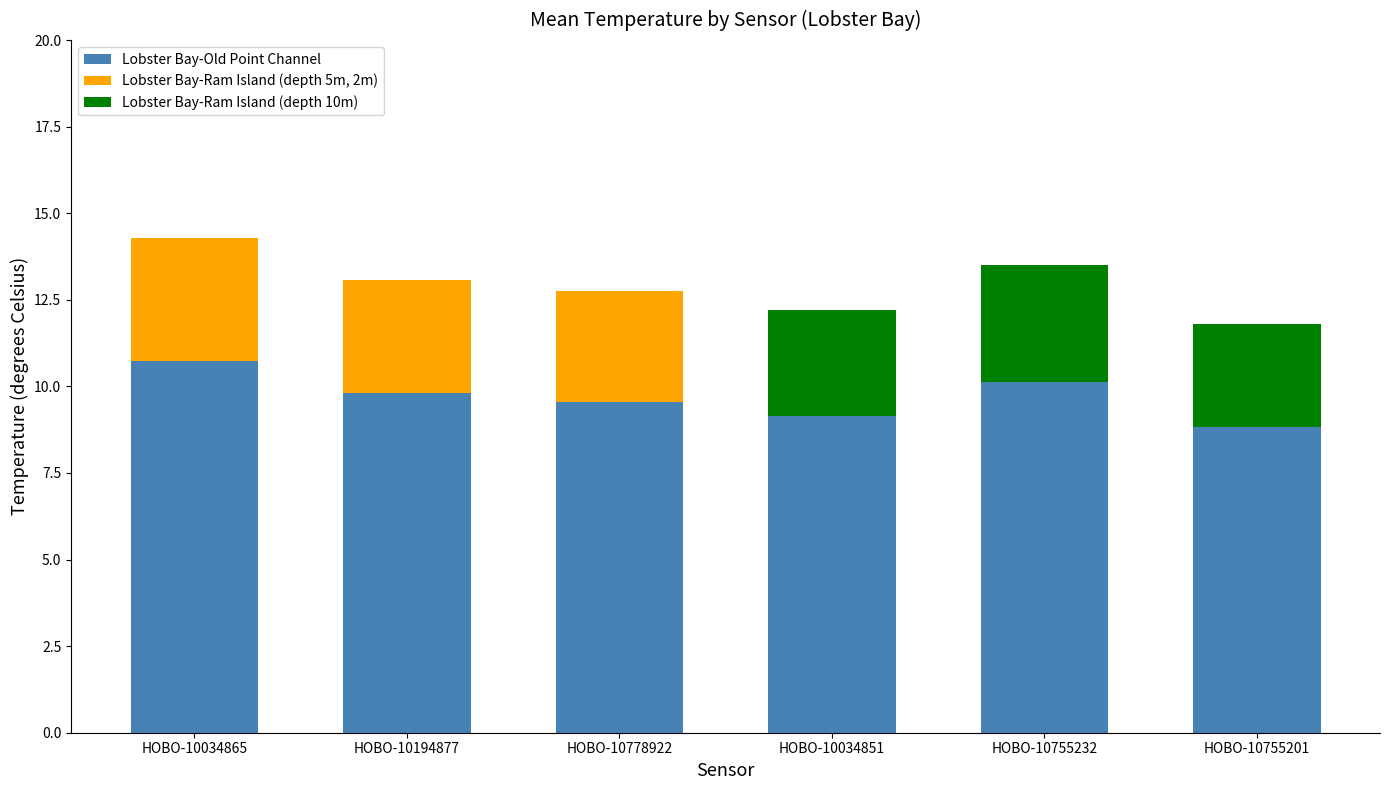

What is the average value of the Lobster Bay-Ram Island (depth 5m, 2m) series?

1.7